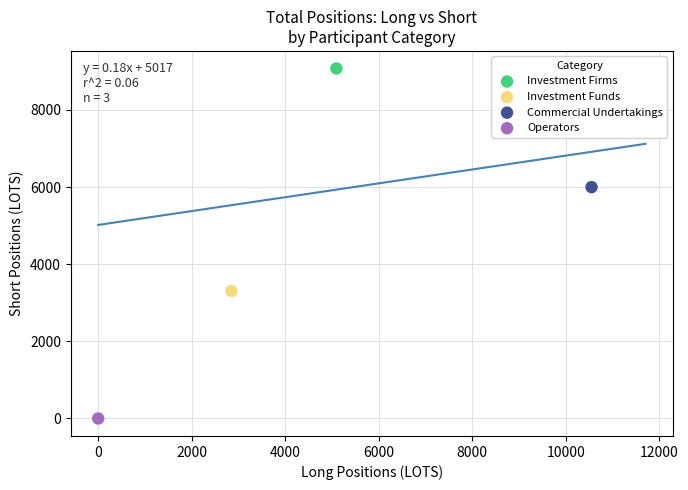

What are all the series names shown in the legend?

Investment Firms, Investment Funds, Commercial Undertakings, Operators